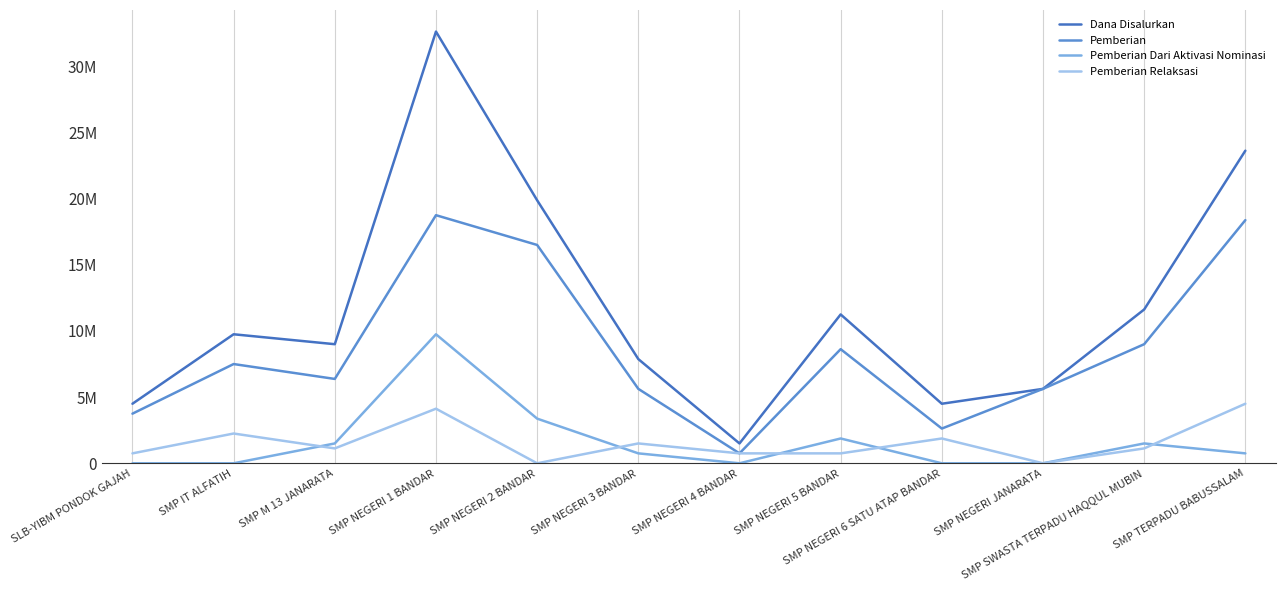

True or false: Pemberian has a value of 8625000 at SMP NEGERI 5 BANDAR.

True